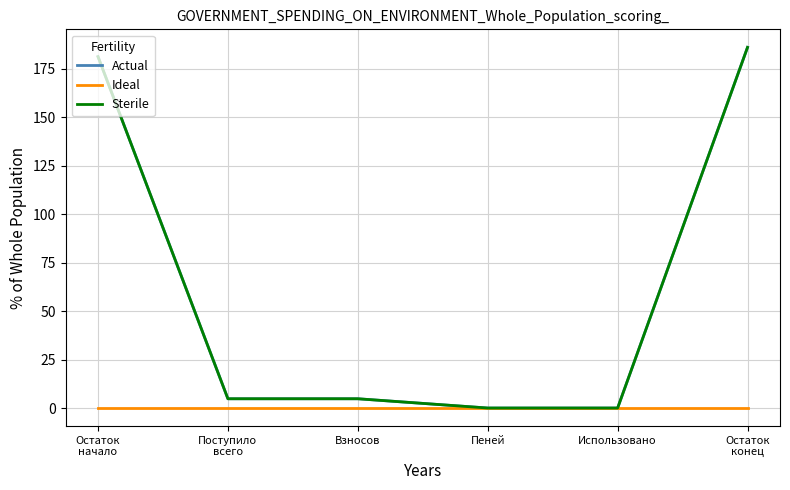

Which series has the largest total across all categories?

Actual